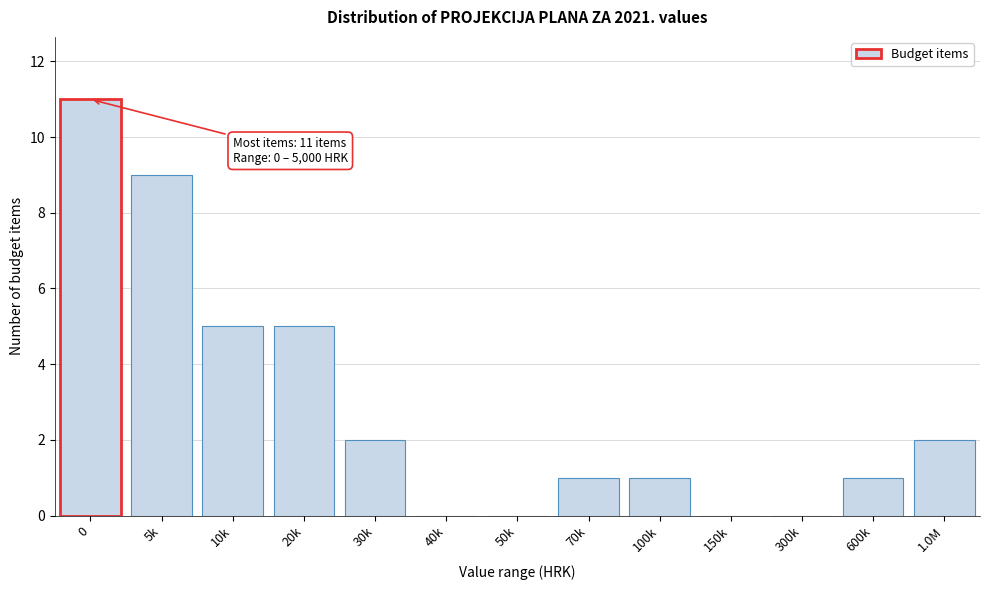

Reading left to right, extract all data points from this chart.

0=11	5k=9	10k=5	20k=5	30k=2	40k=0	50k=0	70k=1	100k=1	150k=0	300k=0	600k=1	1.0M=2